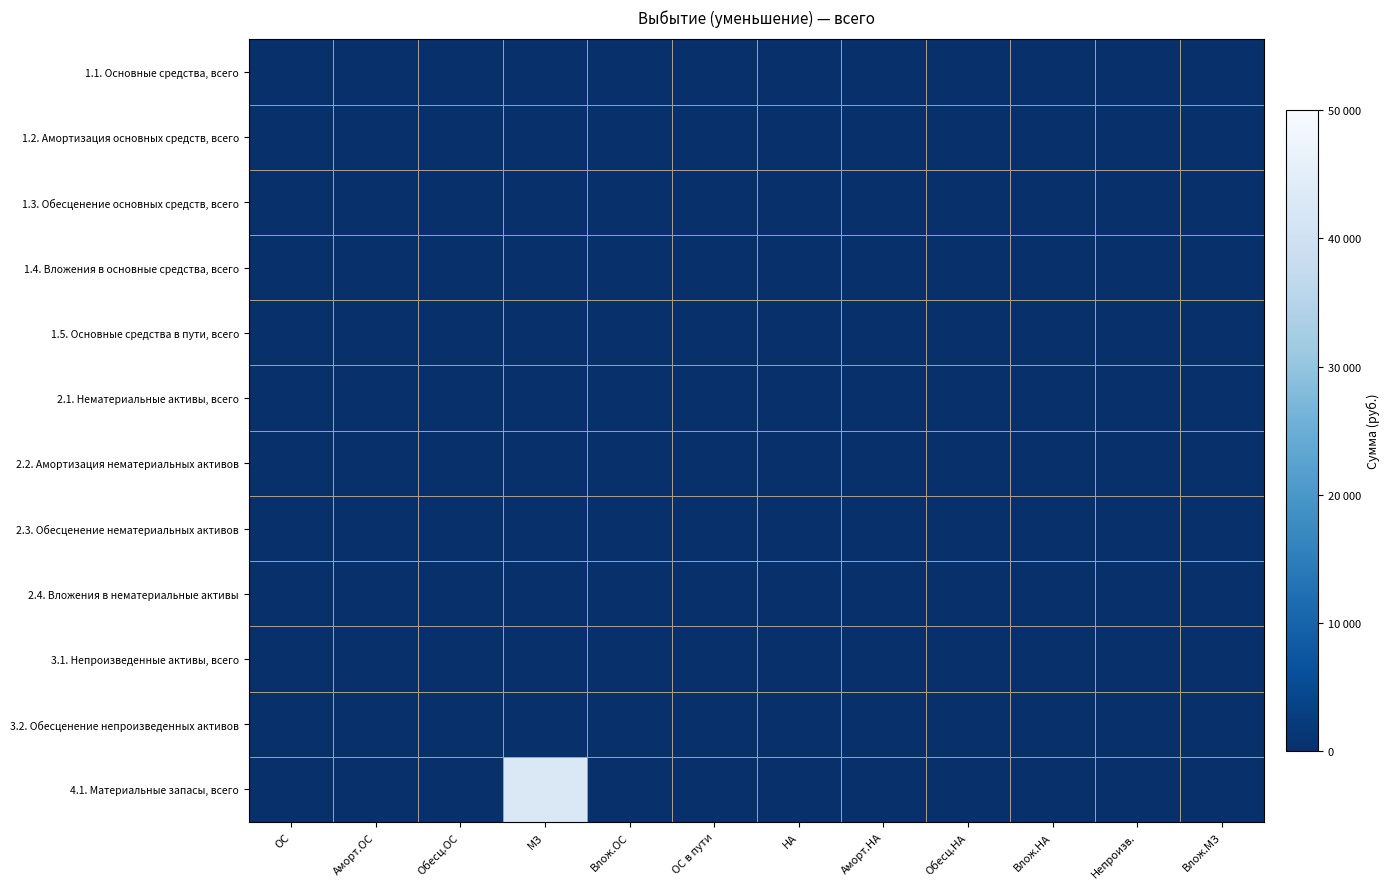

Where is 2.1. Нематериальные активы, всего nearest to the value 0?

ОС